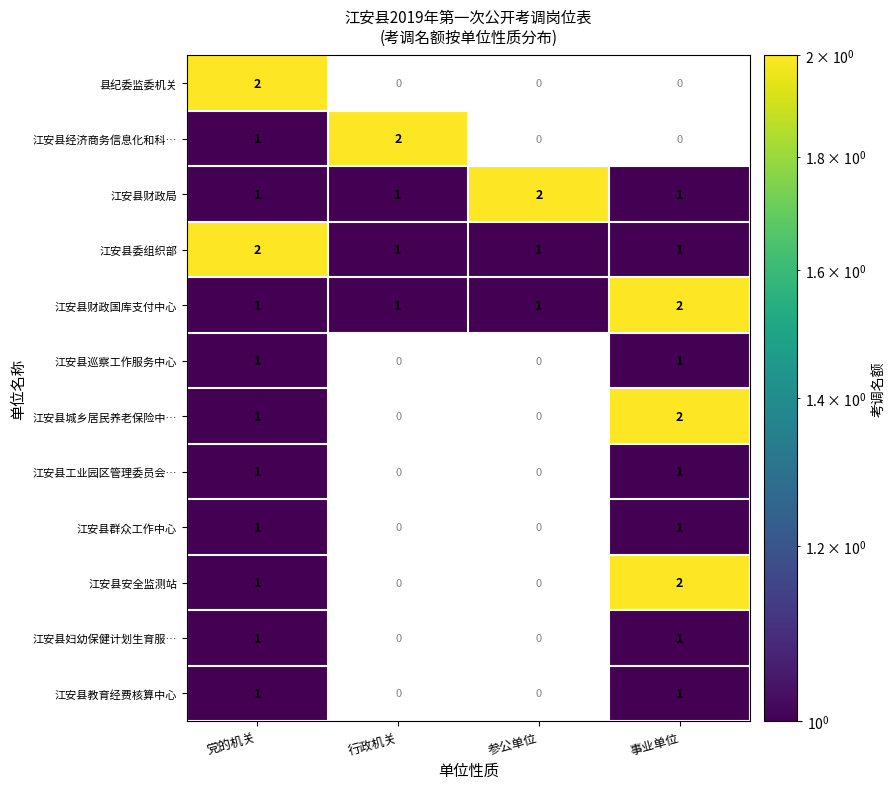

True or false: 县纪委监委机关 has a value of 0.8 at 党的机关.

False